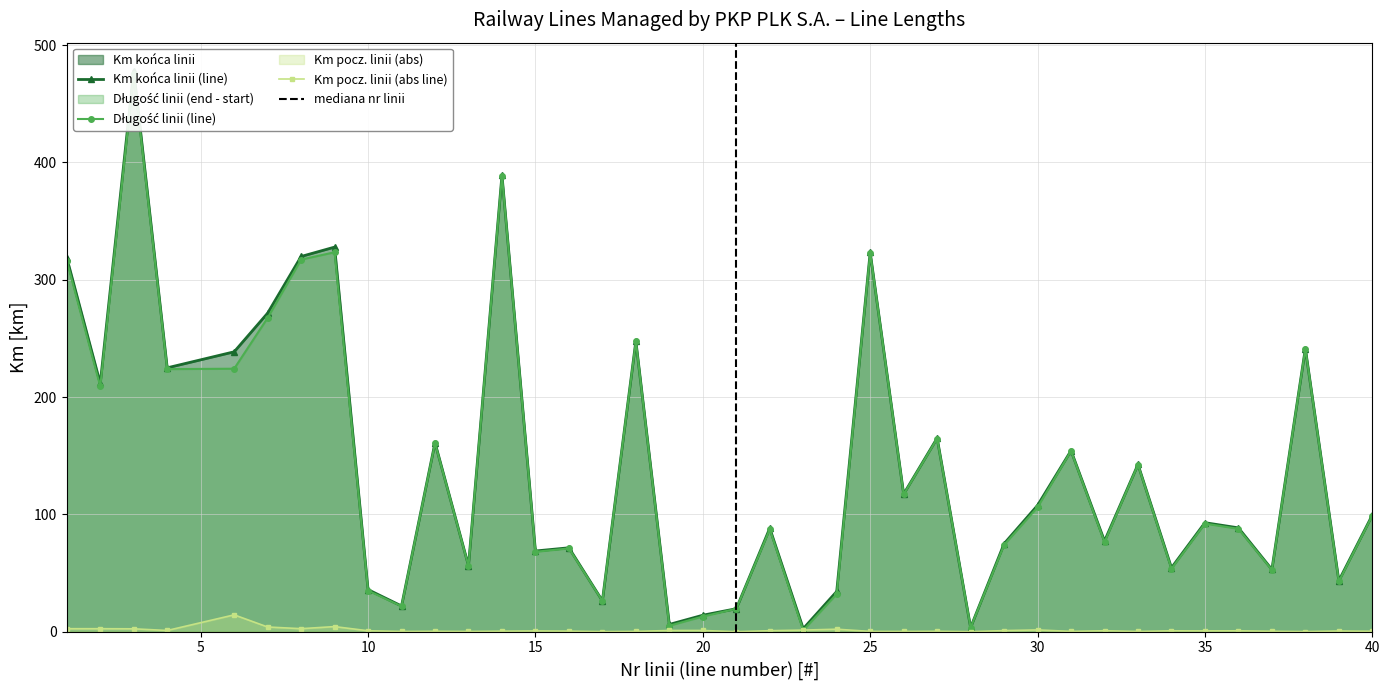

What is the highest value of the Km pocz. linii (abs line) series?

14.4